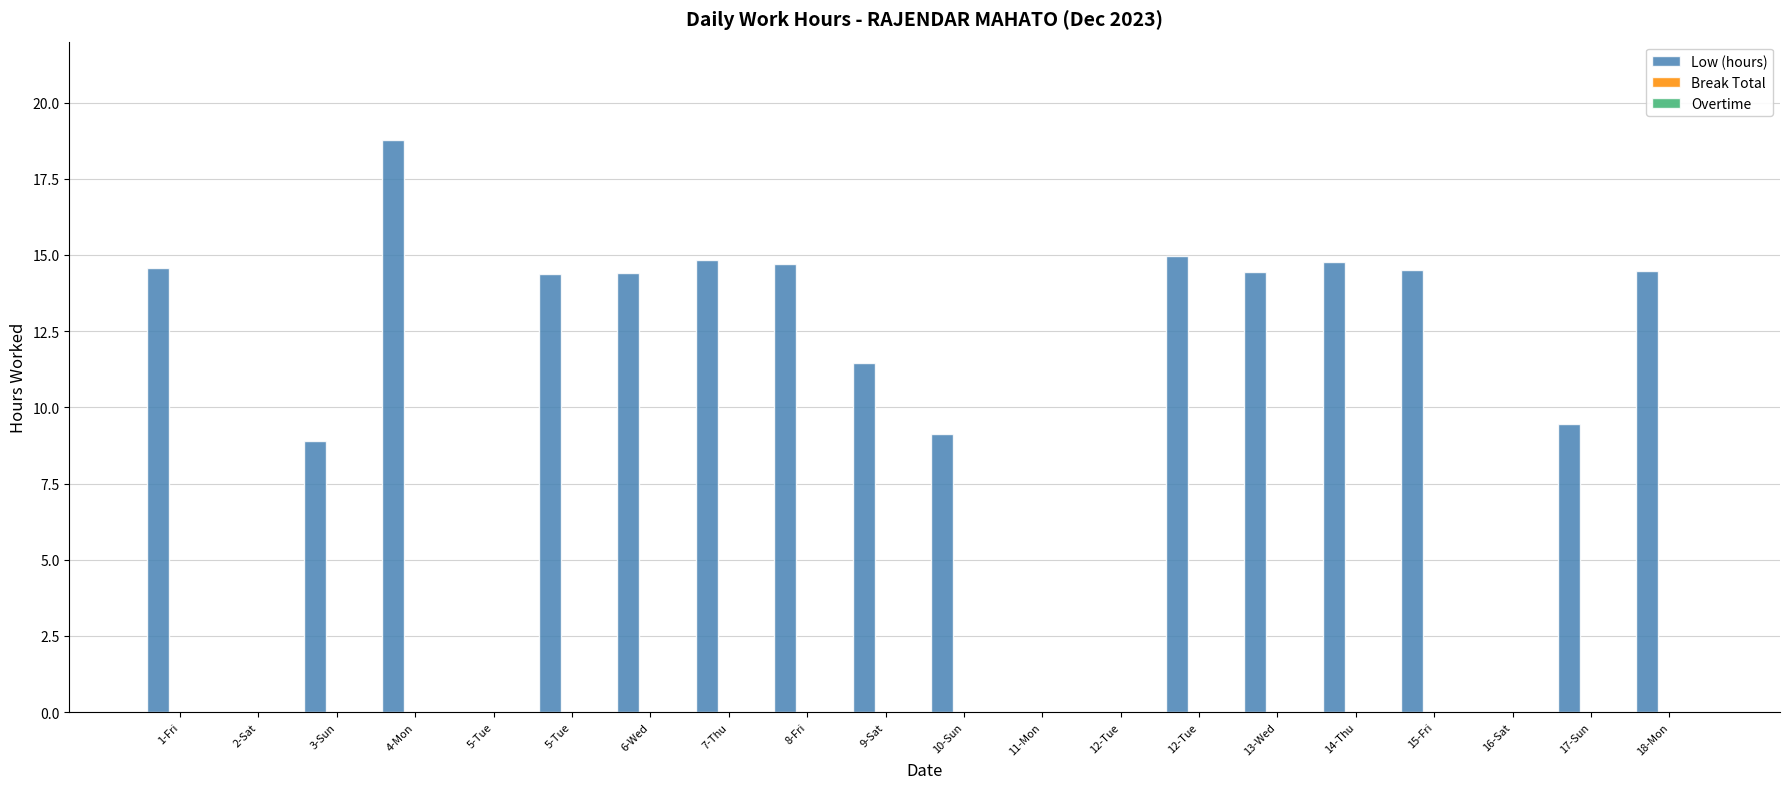

What is the maximum value shown in the chart?

18.8